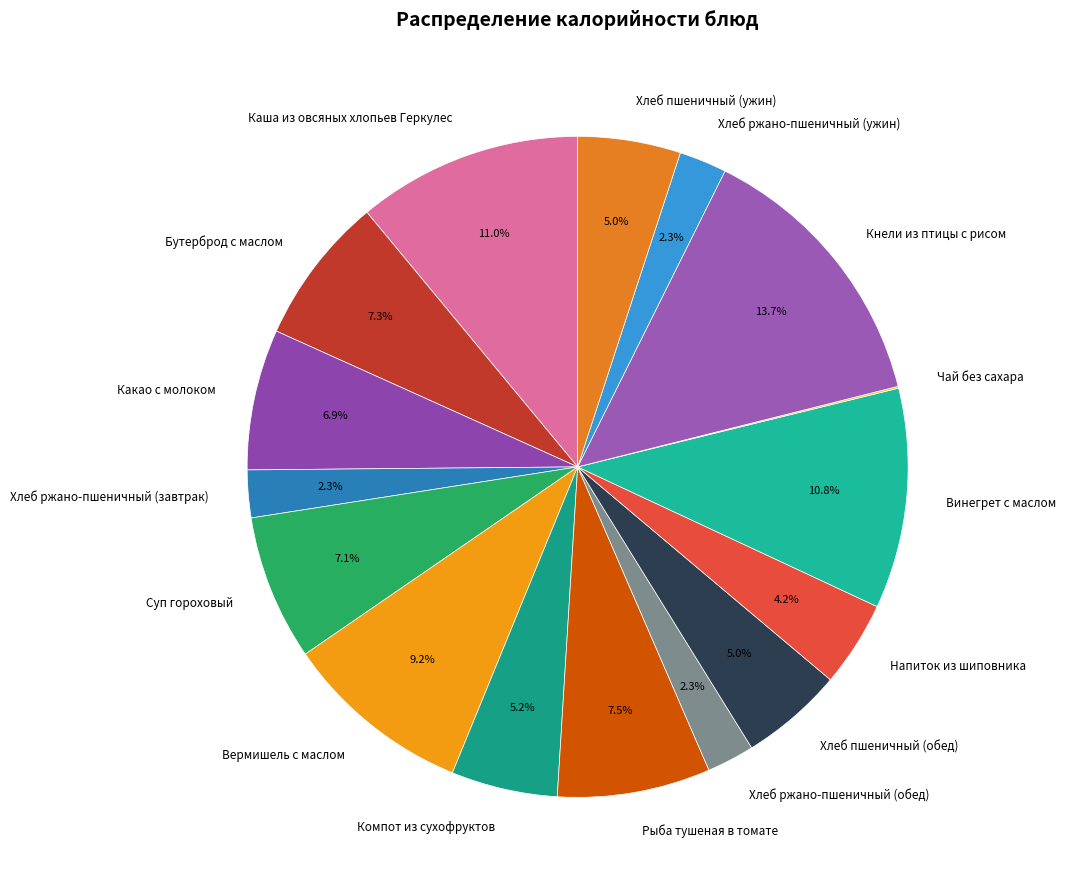

Do Хлеб пшеничный (ужин) and Бутерброд с маслом together represent more than half of the pie?

No